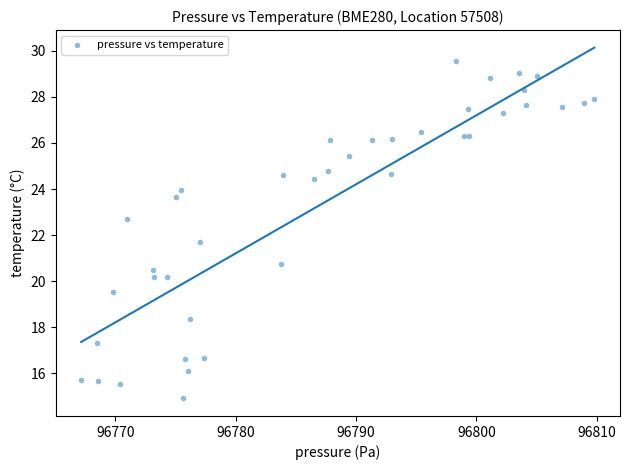

What Y value in the scatter plot is closest to 22?

21.7